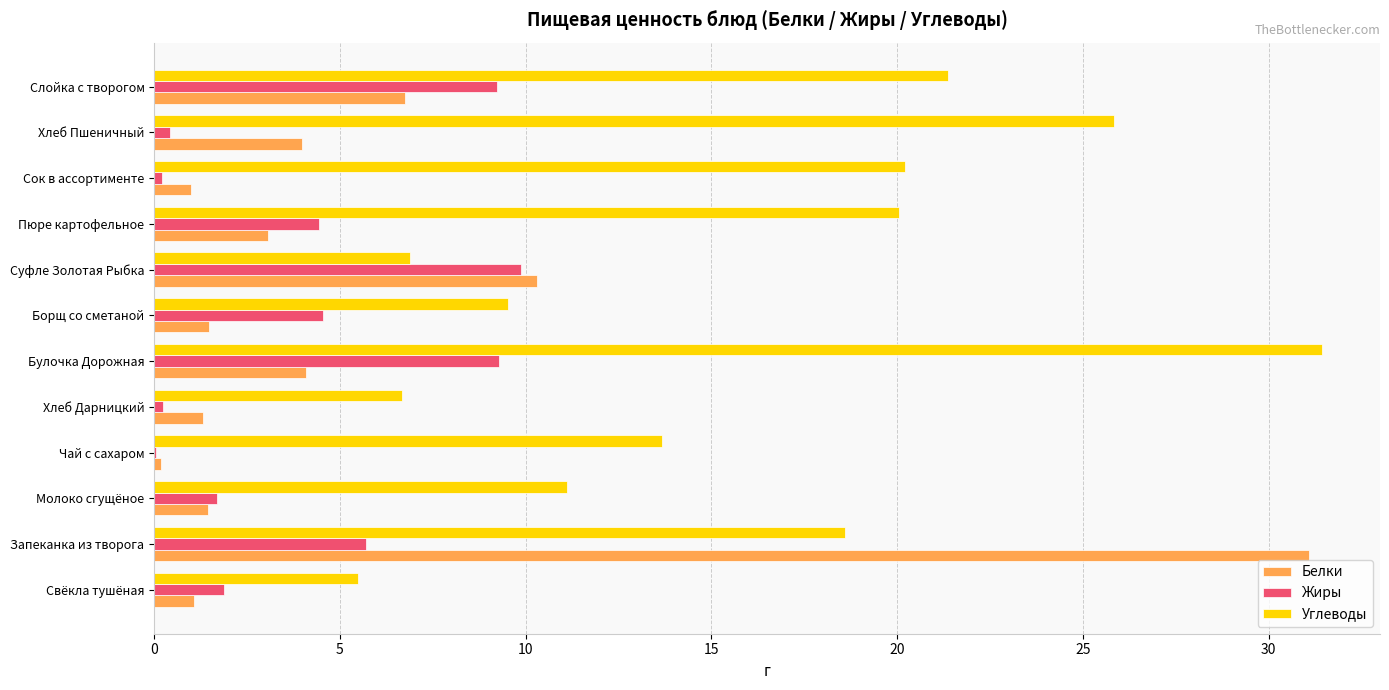

Between Чай с сахаром and Сок в ассортименте, which series saw the biggest shift?

Углеводы